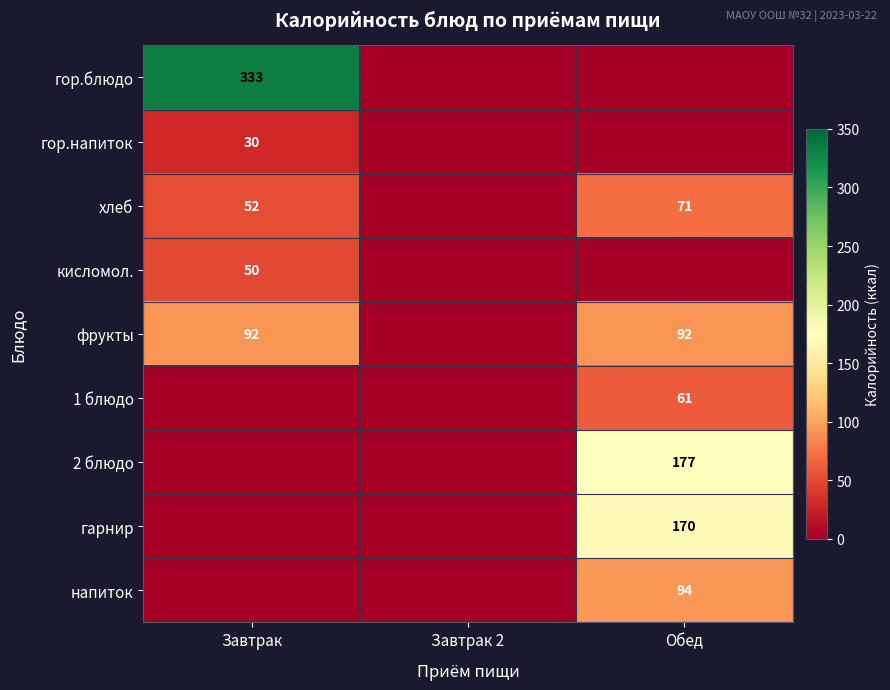

The value of напиток at Обед is 94. True or false?

True